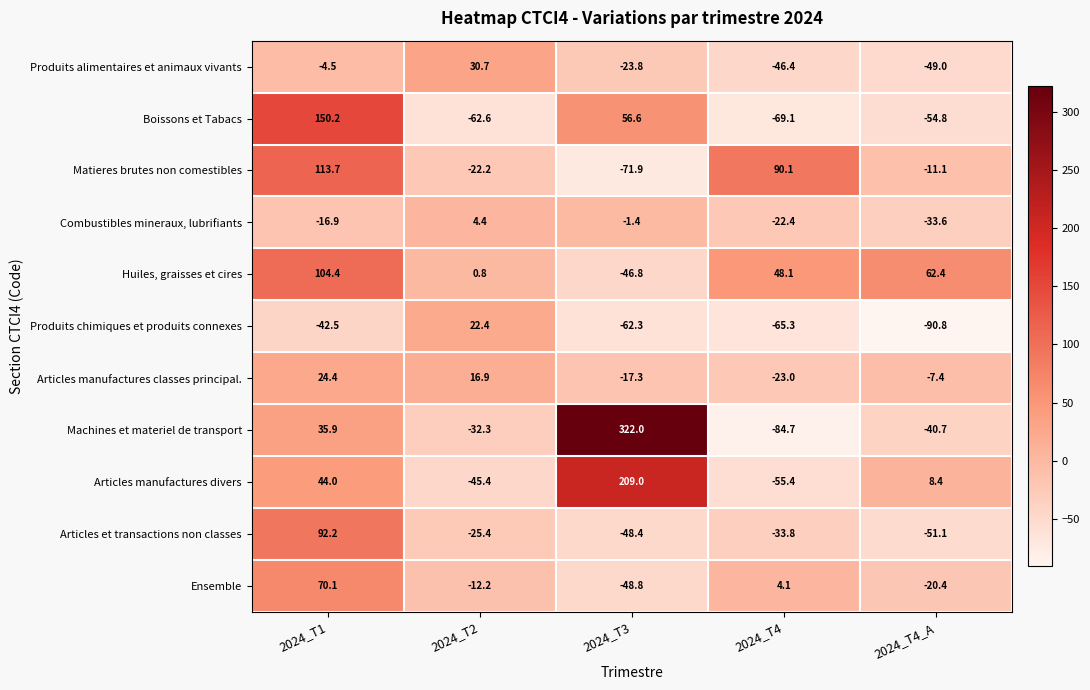

At how many categories does at least one series exceed 197?

1